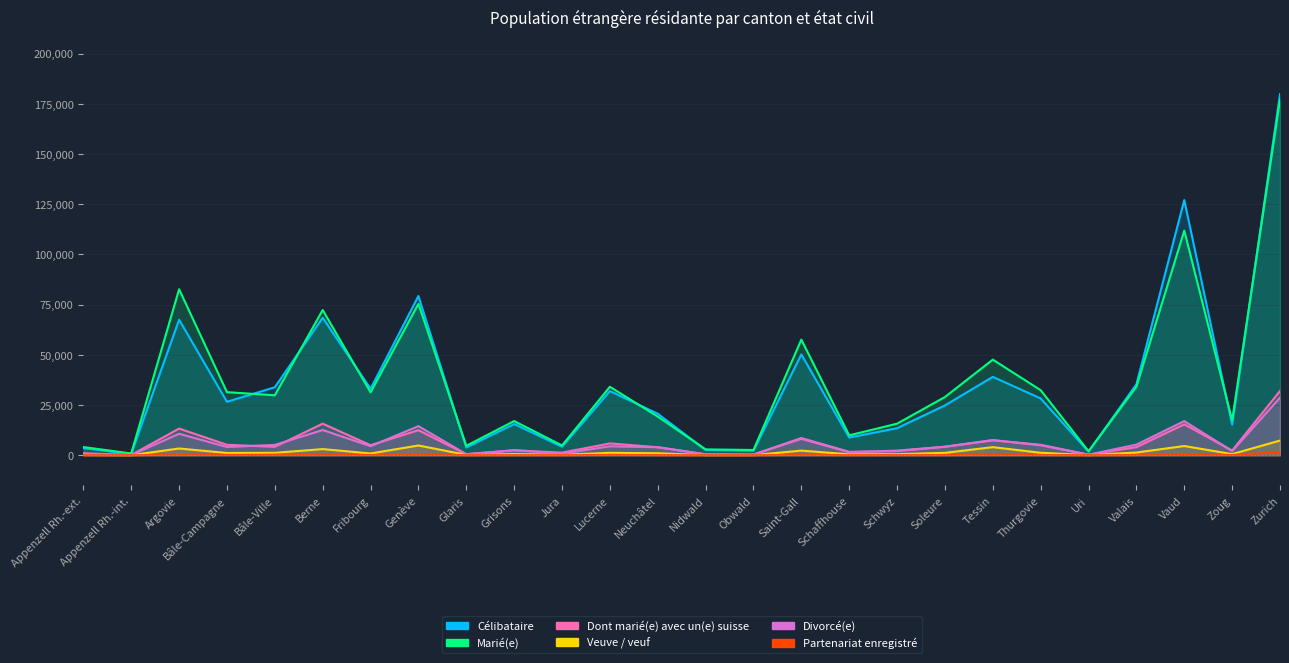

Rank the series by their maximum value, from lowest to highest.

Partenariat enregistré, Veuve / veuf, Divorcé(e), Dont marié(e) avec un(e) suisse, Marié(e), Célibataire